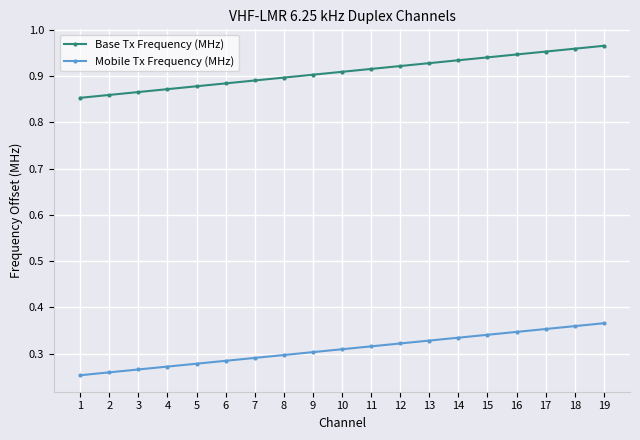

At how many categories does at least one series exceed 0?

19